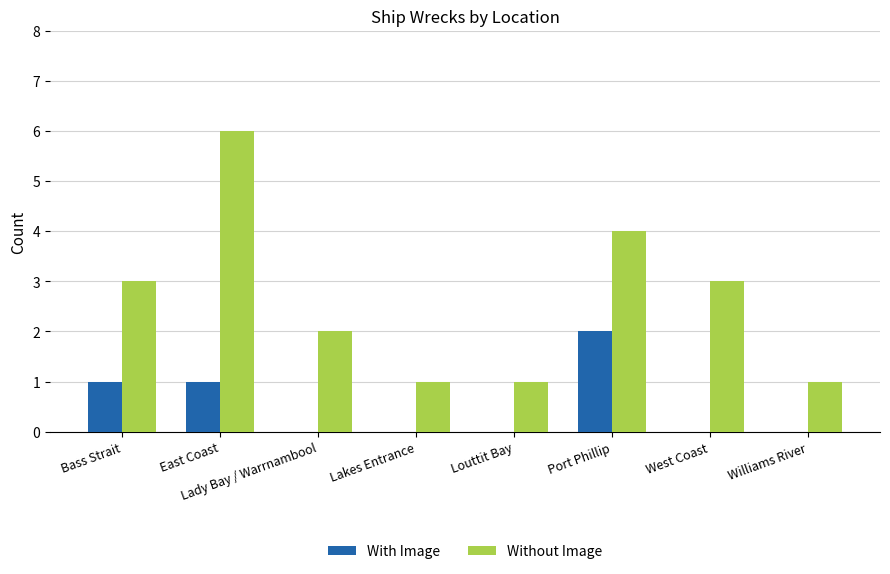

What is the total value across all series at West Coast?

3